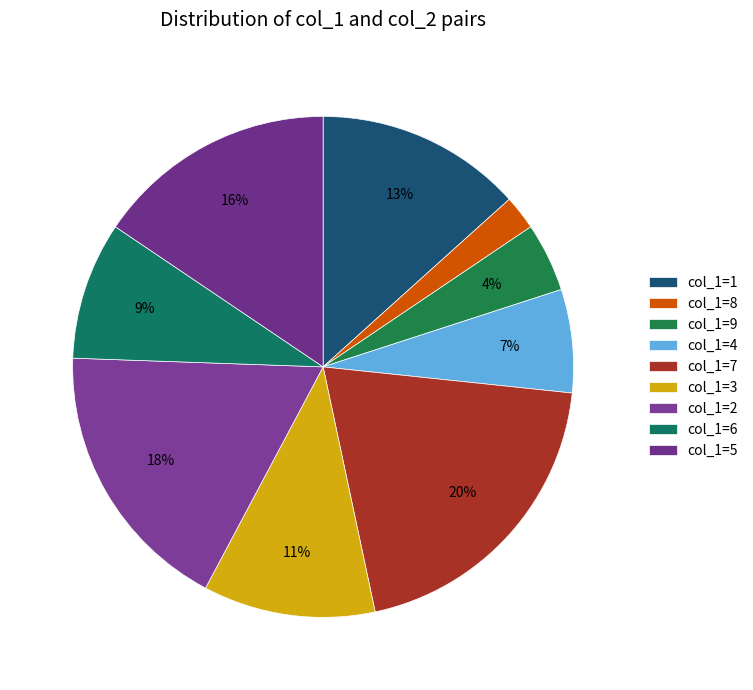

Count the number of slices in the pie.

9